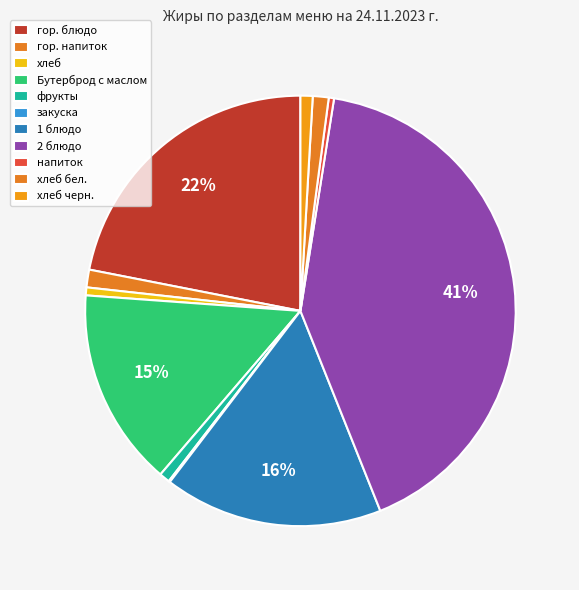

Is there any slice that represents more than half of the pie?

No